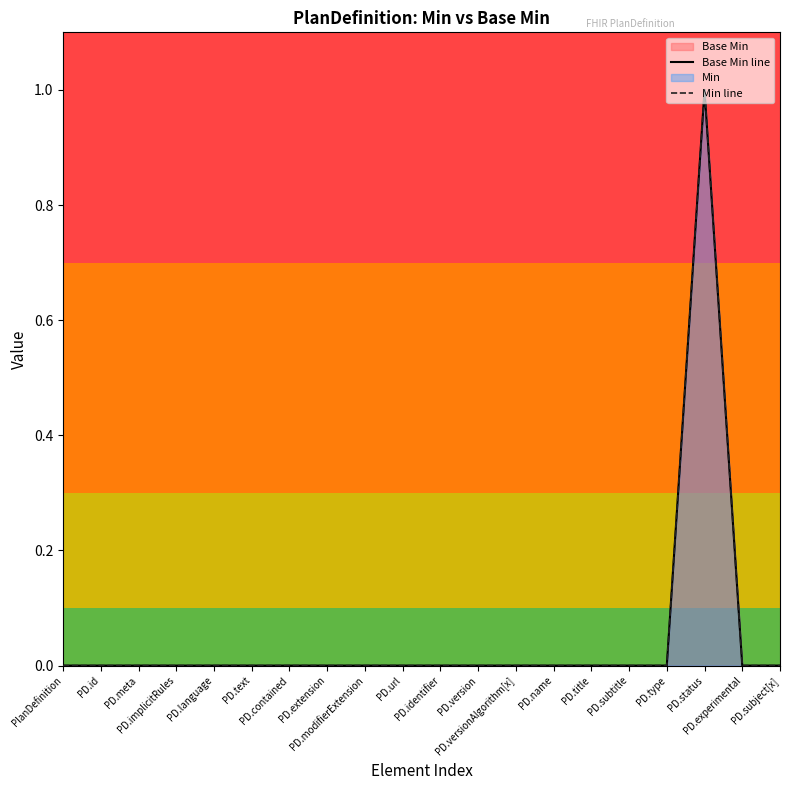

Is it true that Base Min line equals 1 at PD.url?

False